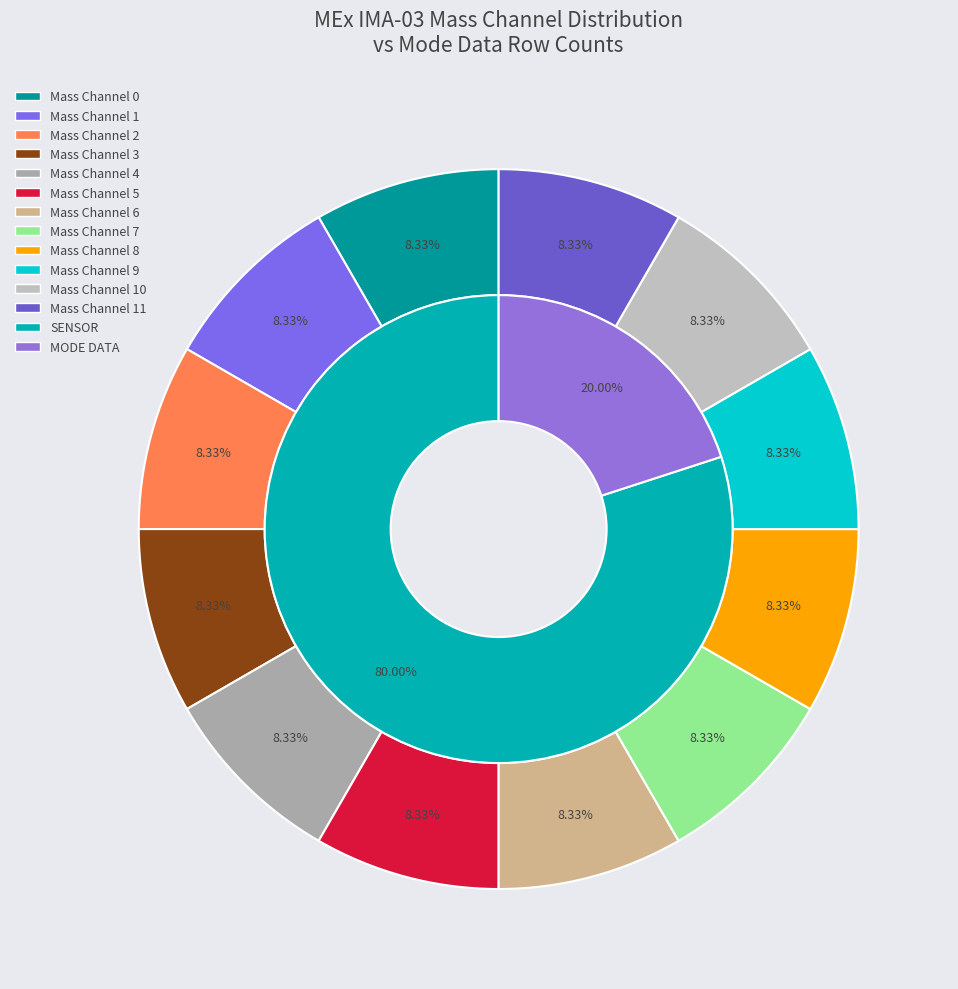

How many segments does this pie chart have?

8